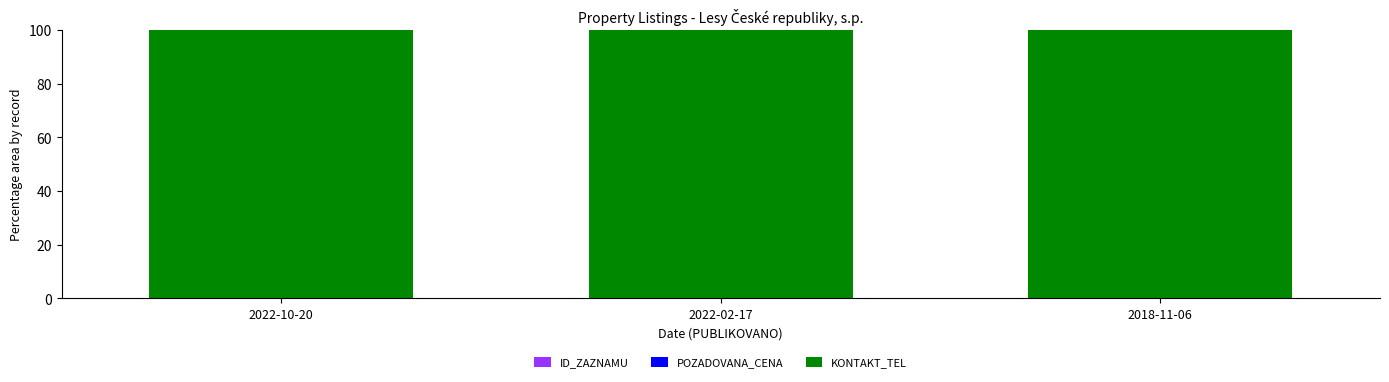

Where is POZADOVANA_CENA nearest to the value 0?

2018-11-06